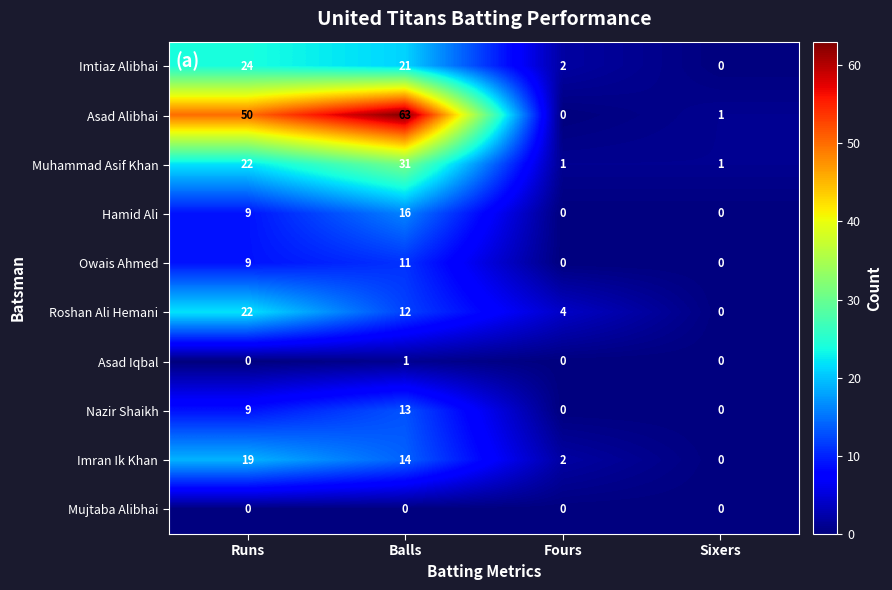

What is the difference between the highest and lowest values at Runs?

50